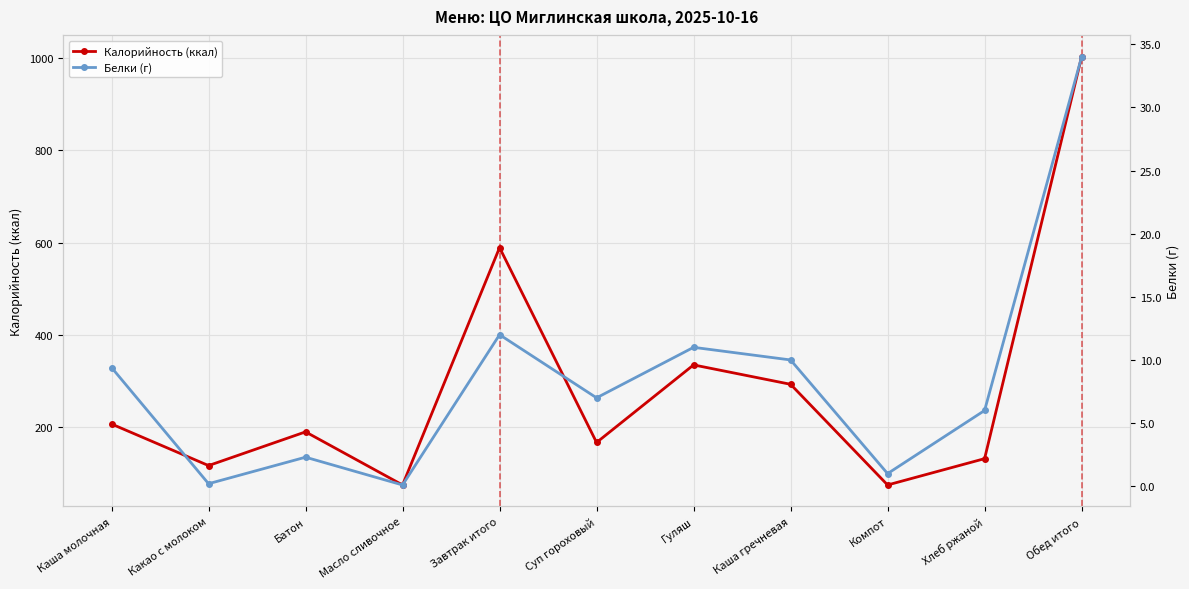

Is this an area chart (filled region under the line)?

No